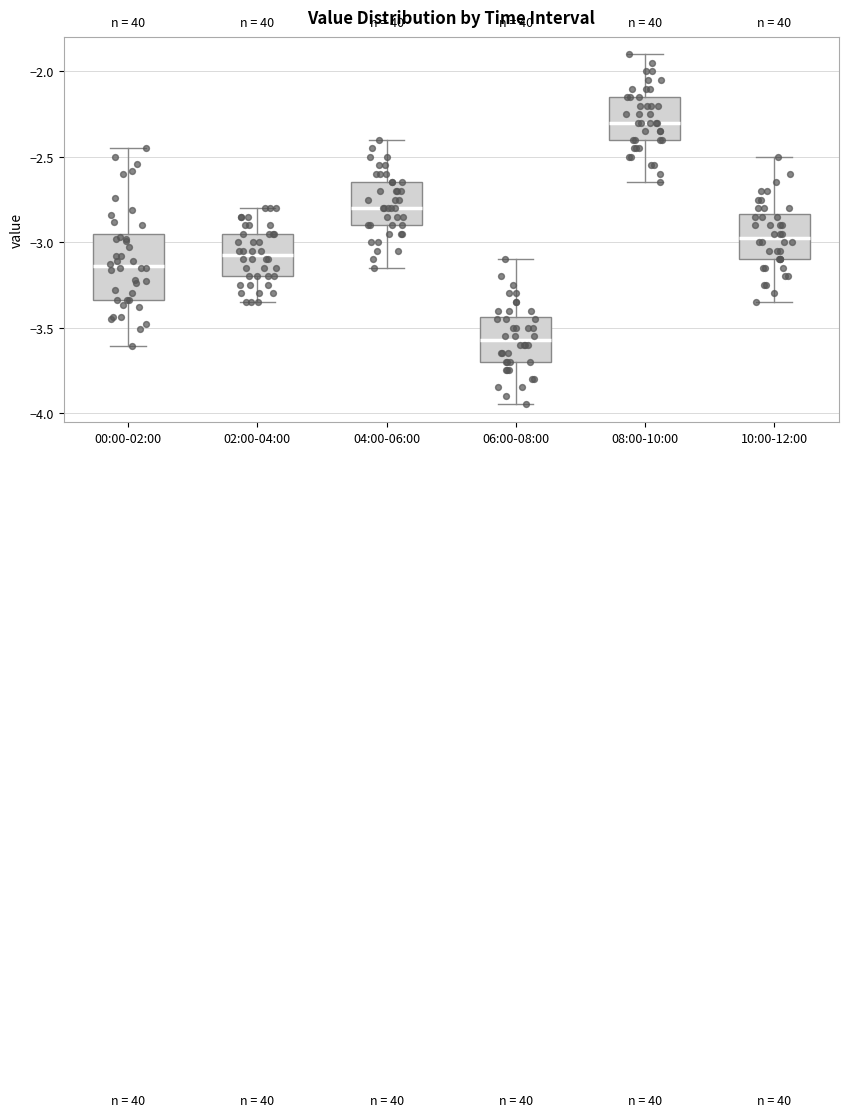

Reading left to right, transcribe this box plot: for each box, give where its median line is, the range the box spans, and where its two whiskers end, as read against the y-axis. The values are not printed on the chart, so give them approximately, as read against the axis.

00:00-02:00: median -3.15, box -3.35 to -2.95, whiskers -3.60 to -2.45
02:00-04:00: median -3.05, box -3.20 to -2.95, whiskers -3.35 to -2.80
04:00-06:00: median -2.80, box -2.90 to -2.65, whiskers -3.15 to -2.40
06:00-08:00: median -3.55, box -3.70 to -3.45, whiskers -3.95 to -3.10
08:00-10:00: median -2.30, box -2.40 to -2.15, whiskers -2.65 to -1.90
10:00-12:00: median -2.95, box -3.10 to -2.85, whiskers -3.35 to -2.50